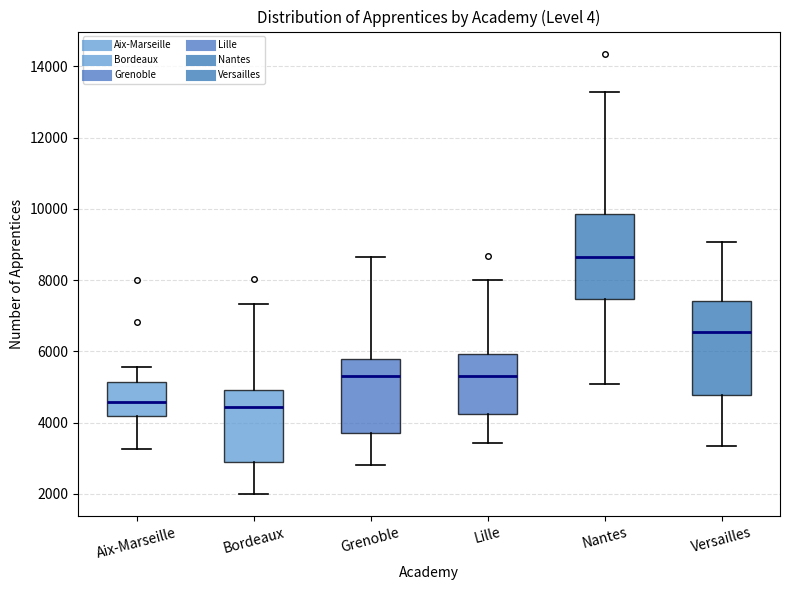

Reading left to right, read every box against the y-axis: the position of its median line, the range the box covers, and the ends of its whiskers. The values are not printed on the chart, so give them approximately, as read against the axis.

Aix-Marseille: median 4600, box 4200 to 5200, whiskers 3200 to 5600
Bordeaux: median 4400, box 2800 to 5000, whiskers 2000 to 7400
Grenoble: median 5400, box 3600 to 5800, whiskers 2800 to 8600
Lille: median 5400, box 4200 to 6000, whiskers 3400 to 8000
Nantes: median 8600, box 7400 to 9800, whiskers 5000 to 13200
Versailles: median 6600, box 4800 to 7400, whiskers 3400 to 9000